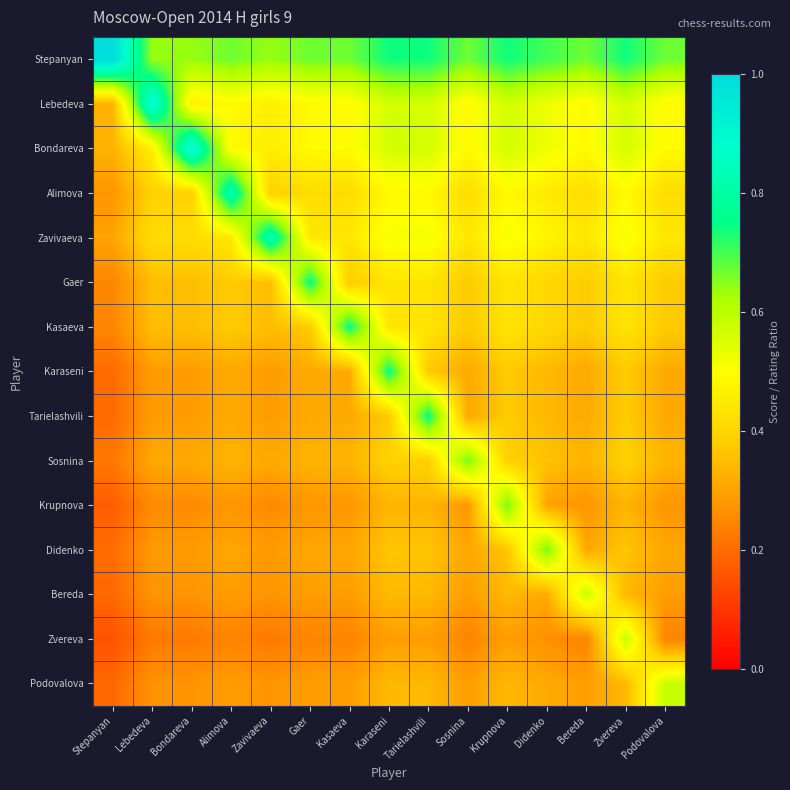

Between Bereda and Karaseni, which is larger?

Karaseni